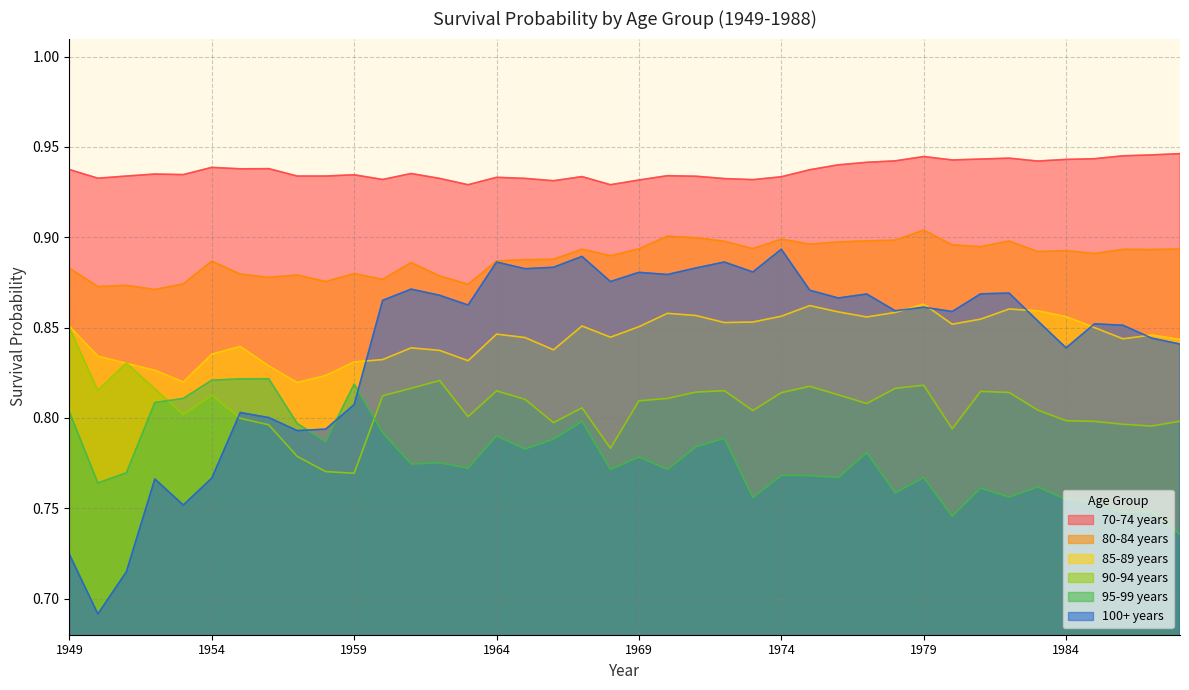

Reading left to right, transcribe all the data shown in this chart.

70-74 years: 1949=0.9	1950=0.9	1951=0.9	1952=0.9	1953=0.9	1954=0.9	1955=0.9	1956=0.9	1957=0.9	1958=0.9	1959=0.9	1960=0.9	1961=0.9	1962=0.9	1963=0.9	1964=0.9	1965=0.9	1966=0.9	1967=0.9	1968=0.9	1969=0.9	1970=0.9	1971=0.9	1972=0.9	1973=0.9	1974=0.9	1975=0.9	1976=0.9	1977=0.9	1978=0.9	1979=0.9	1980=0.9	1981=0.9	1982=0.9	1983=0.9	1984=0.9	1985=0.9	1986=0.9	1987=0.9	1988=0.9
80-84 years: 1949=0.9	1950=0.9	1951=0.9	1952=0.9	1953=0.9	1954=0.9	1955=0.9	1956=0.9	1957=0.9	1958=0.9	1959=0.9	1960=0.9	1961=0.9	1962=0.9	1963=0.9	1964=0.9	1965=0.9	1966=0.9	1967=0.9	1968=0.9	1969=0.9	1970=0.9	1971=0.9	1972=0.9	1973=0.9	1974=0.9	1975=0.9	1976=0.9	1977=0.9	1978=0.9	1979=0.9	1980=0.9	1981=0.9	1982=0.9	1983=0.9	1984=0.9	1985=0.9	1986=0.9	1987=0.9	1988=0.9
85-89 years: 1949=0.9	1950=0.8	1951=0.8	1952=0.8	1953=0.8	1954=0.8	1955=0.8	1956=0.8	1957=0.8	1958=0.8	1959=0.8	1960=0.8	1961=0.8	1962=0.8	1963=0.8	1964=0.8	1965=0.8	1966=0.8	1967=0.9	1968=0.8	1969=0.9	1970=0.9	1971=0.9	1972=0.9	1973=0.9	1974=0.9	1975=0.9	1976=0.9	1977=0.9	1978=0.9	1979=0.9	1980=0.9	1981=0.9	1982=0.9	1983=0.9	1984=0.9	1985=0.8	1986=0.8	1987=0.8	1988=0.8
90-94 years: 1949=0.8	1950=0.8	1951=0.8	1952=0.8	1953=0.8	1954=0.8	1955=0.8	1956=0.8	1957=0.8	1958=0.8	1959=0.8	1960=0.8	1961=0.8	1962=0.8	1963=0.8	1964=0.8	1965=0.8	1966=0.8	1967=0.8	1968=0.8	1969=0.8	1970=0.8	1971=0.8	1972=0.8	1973=0.8	1974=0.8	1975=0.8	1976=0.8	1977=0.8	1978=0.8	1979=0.8	1980=0.8	1981=0.8	1982=0.8	1983=0.8	1984=0.8	1985=0.8	1986=0.8	1987=0.8	1988=0.8
95-99 years: 1949=0.8	1950=0.8	1951=0.8	1952=0.8	1953=0.8	1954=0.8	1955=0.8	1956=0.8	1957=0.8	1958=0.8	1959=0.8	1960=0.8	1961=0.8	1962=0.8	1963=0.8	1964=0.8	1965=0.8	1966=0.8	1967=0.8	1968=0.8	1969=0.8	1970=0.8	1971=0.8	1972=0.8	1973=0.8	1974=0.8	1975=0.8	1976=0.8	1977=0.8	1978=0.8	1979=0.8	1980=0.7	1981=0.8	1982=0.8	1983=0.8	1984=0.8	1985=0.8	1986=0.7	1987=0.7	1988=0.7
100+ years: 1949=0.7	1950=0.7	1951=0.7	1952=0.8	1953=0.8	1954=0.8	1955=0.8	1956=0.8	1957=0.8	1958=0.8	1959=0.8	1960=0.9	1961=0.9	1962=0.9	1963=0.9	1964=0.9	1965=0.9	1966=0.9	1967=0.9	1968=0.9	1969=0.9	1970=0.9	1971=0.9	1972=0.9	1973=0.9	1974=0.9	1975=0.9	1976=0.9	1977=0.9	1978=0.9	1979=0.9	1980=0.9	1981=0.9	1982=0.9	1983=0.9	1984=0.8	1985=0.9	1986=0.9	1987=0.8	1988=0.8